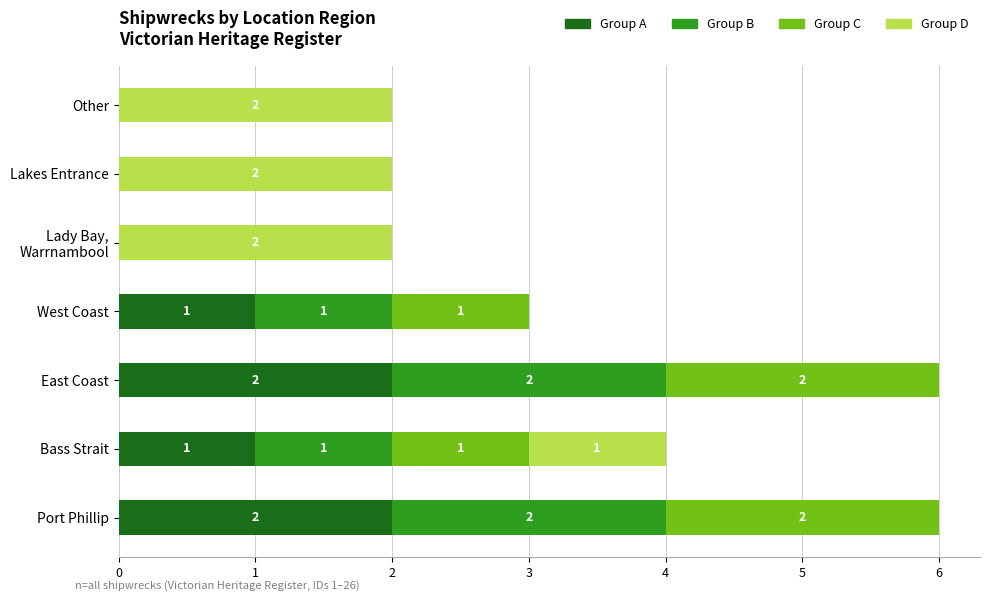

The Group A series shows 1 at Lakes Entrance. True or false?

False